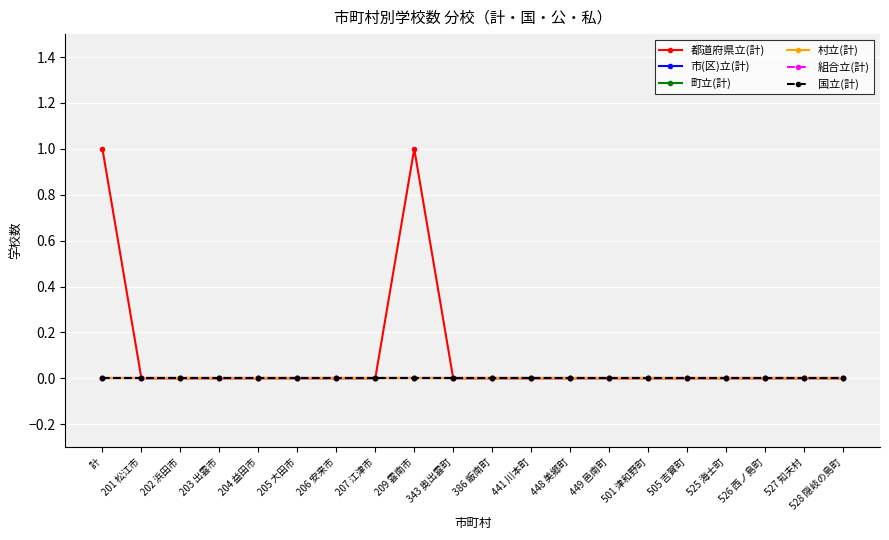

Does the chart display data point markers on the line(s)?

Yes